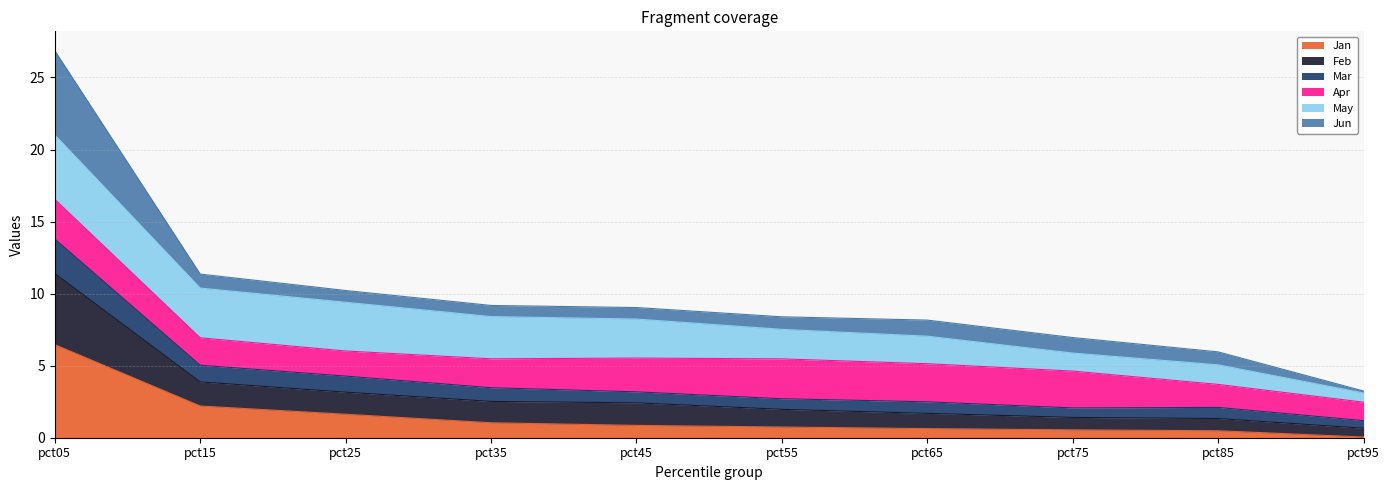

Is the value of Jan at pct15 greater than the value of Feb at pct85?

Yes